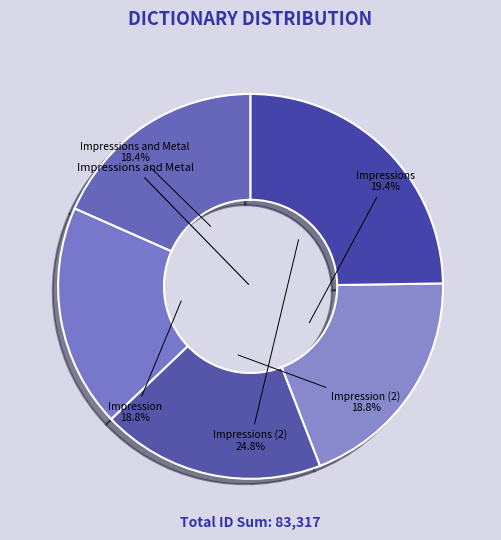

What percentage is the Impressions slice, to the nearest percent?

19%